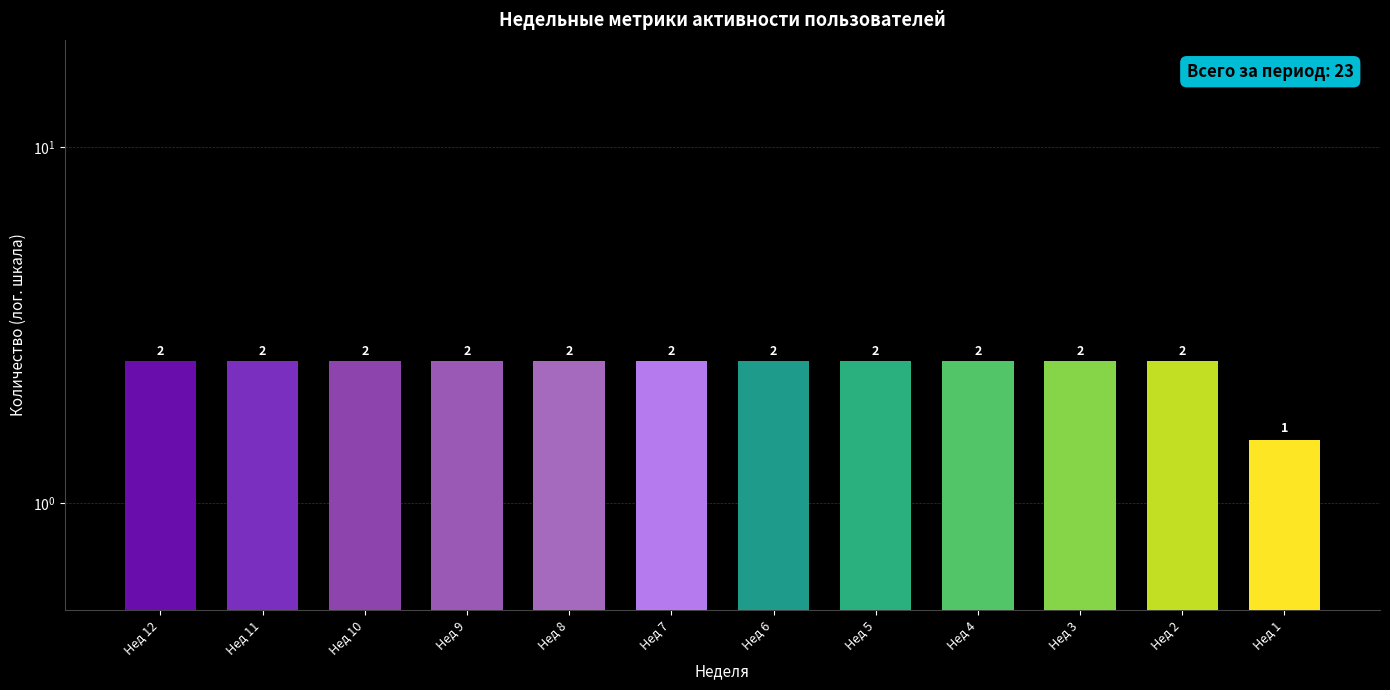

List the labels in order of value, largest first.

Нед 12, Нед 11, Нед 10, Нед 9, Нед 8, Нед 7, Нед 6, Нед 5, Нед 4, Нед 3, Нед 2, Нед 1